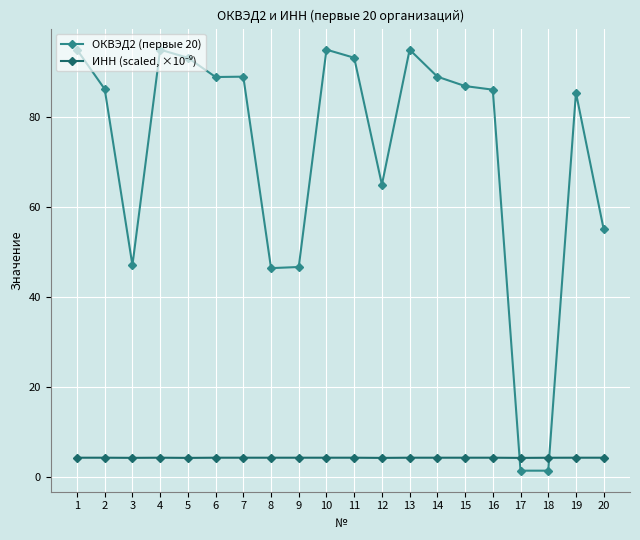

Between 3 and 16, which series saw the biggest shift?

ОКВЭД2 (первые 20)